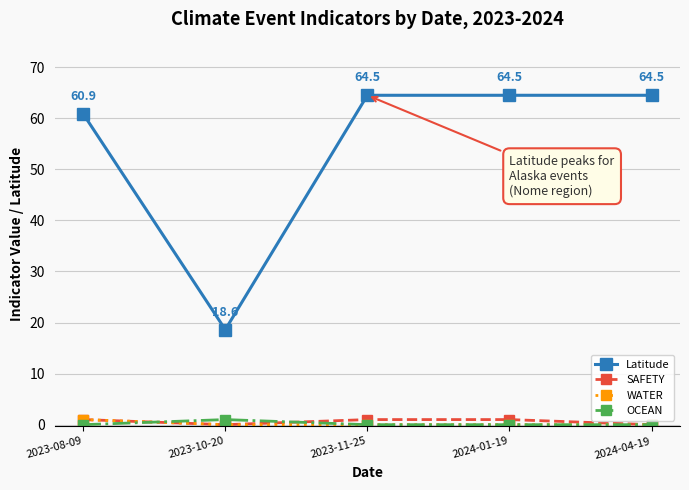

Is the value of SAFETY at 2023-10-20 greater than the value of Latitude at 2023-10-20?

No